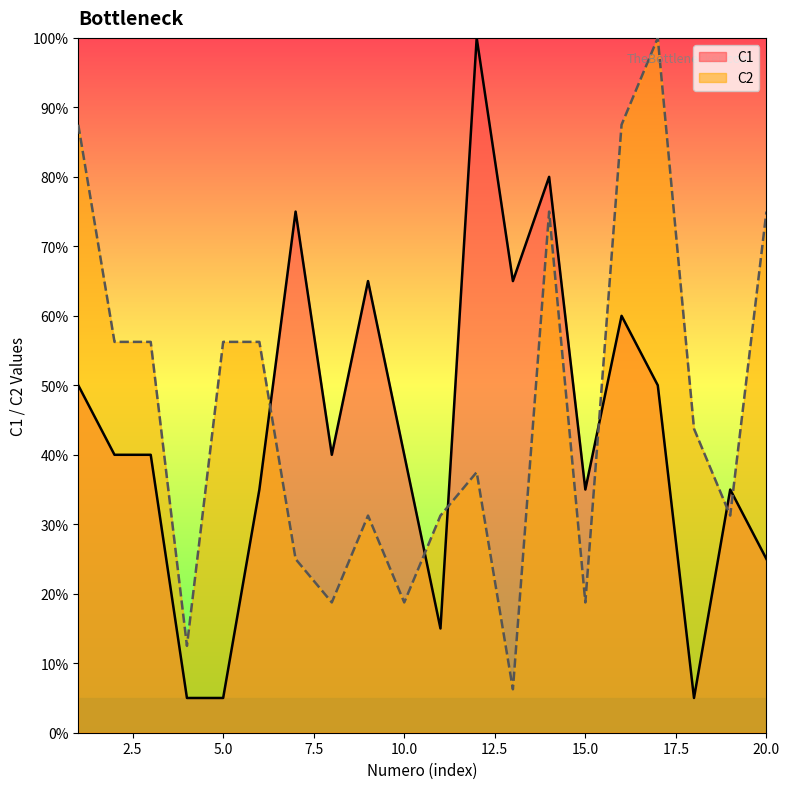

Where is the first local maximum for C2?

9